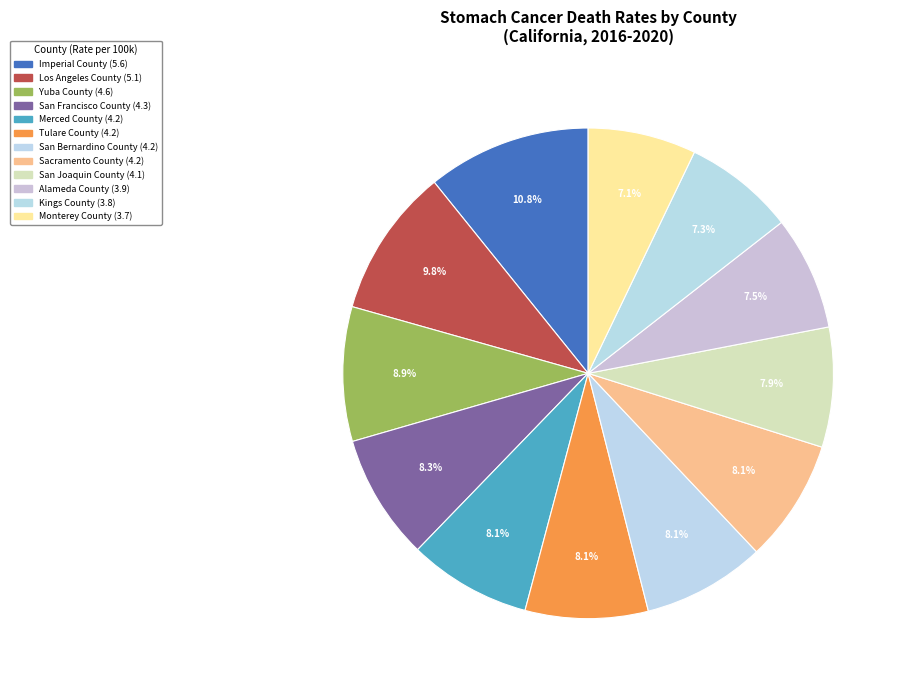

Count the number of slices in the pie.

12